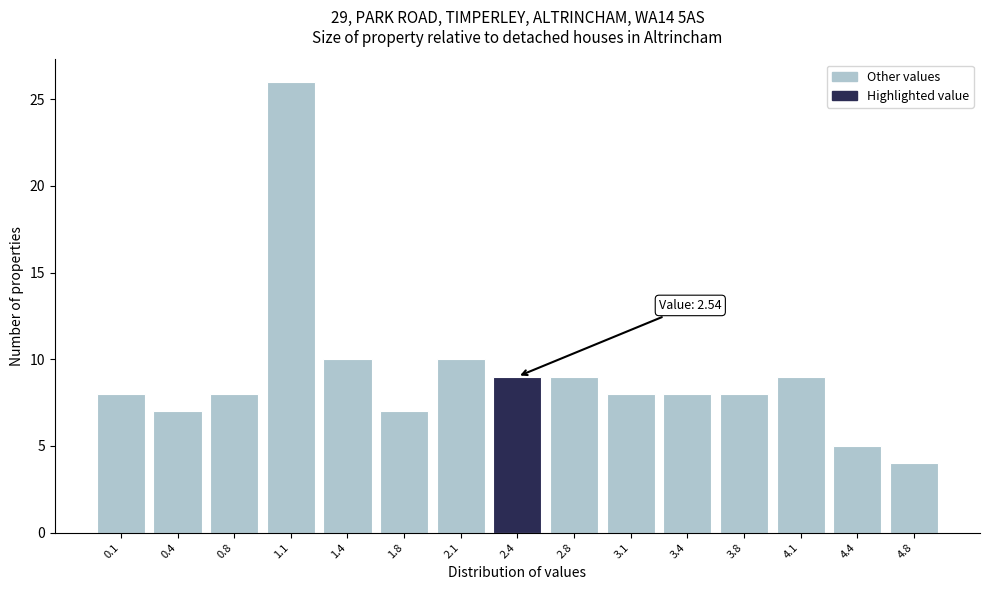

Reading left to right, what are all the values shown in this chart?

0.1=8	0.4=7	0.8=8	1.1=26	1.4=10	1.8=7	2.1=10	2.4=9	2.8=9	3.1=8	3.4=8	3.8=8	4.1=9	4.4=5	4.8=4